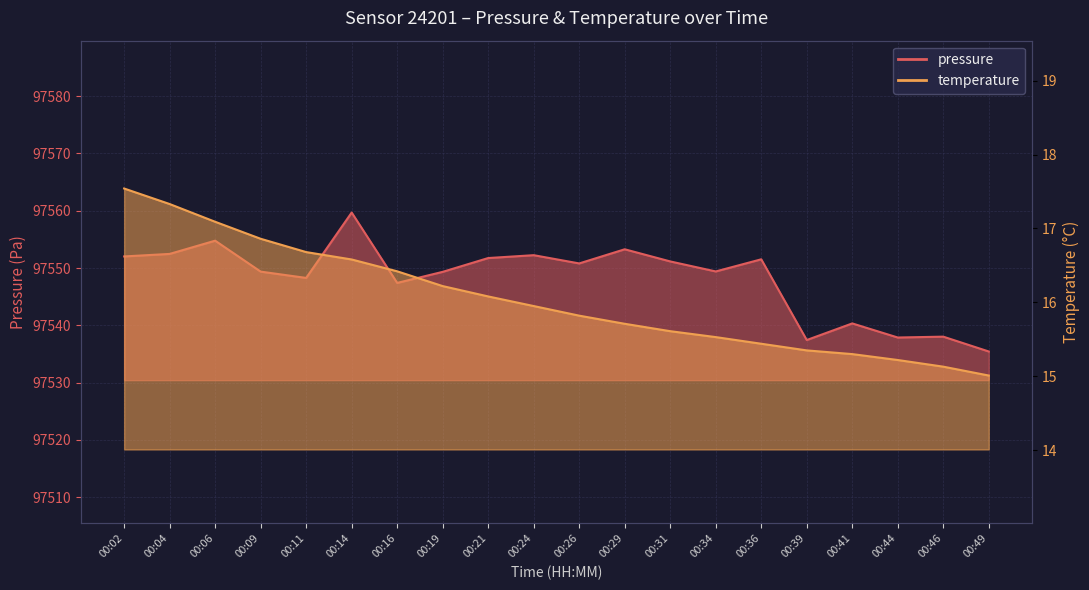

True or false: pressure and temperature cross at least once.

False